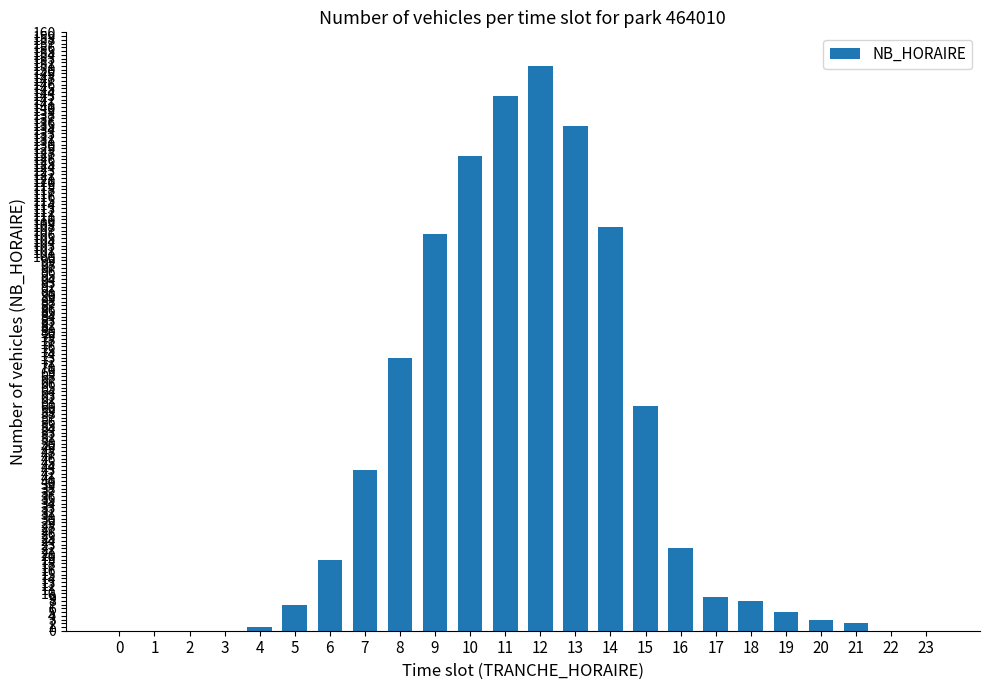

Reading left to right, what are all the values shown in this chart?

0	0	0	0	1	7	19	43	73	106	127	143	151	135	108	60	22	9	8	5	3	2	0	0